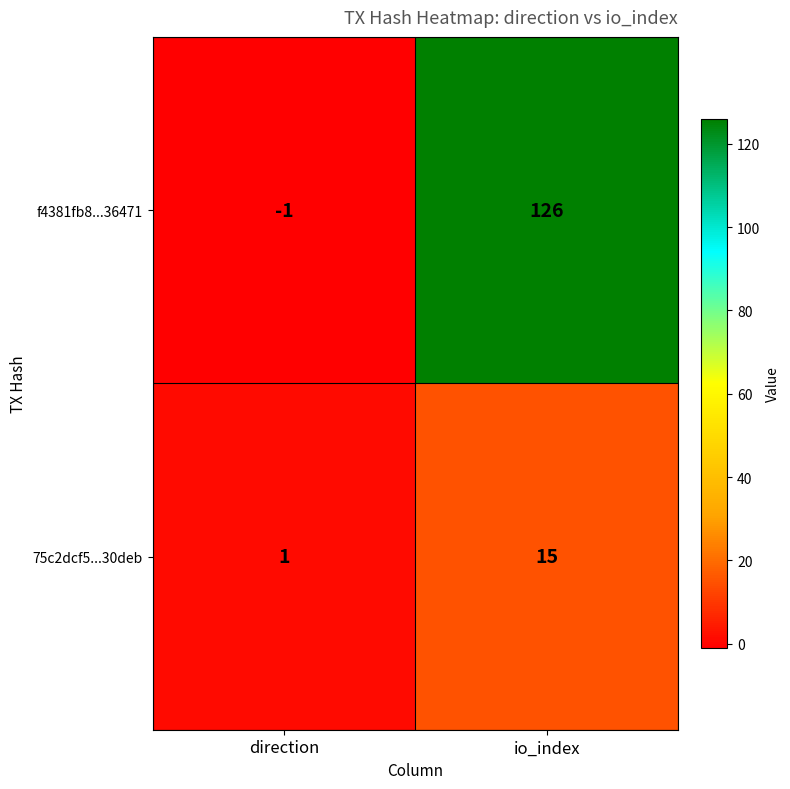

List the series in order of their overall mean, lowest first.

75c2dcf5...30deb, f4381fb8...36471